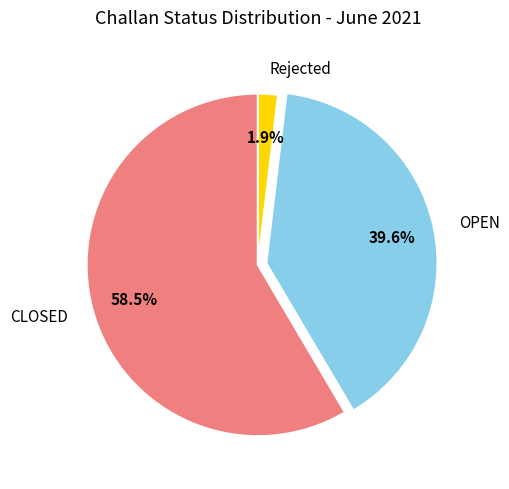

Which has a higher value, CLOSED or OPEN?

CLOSED